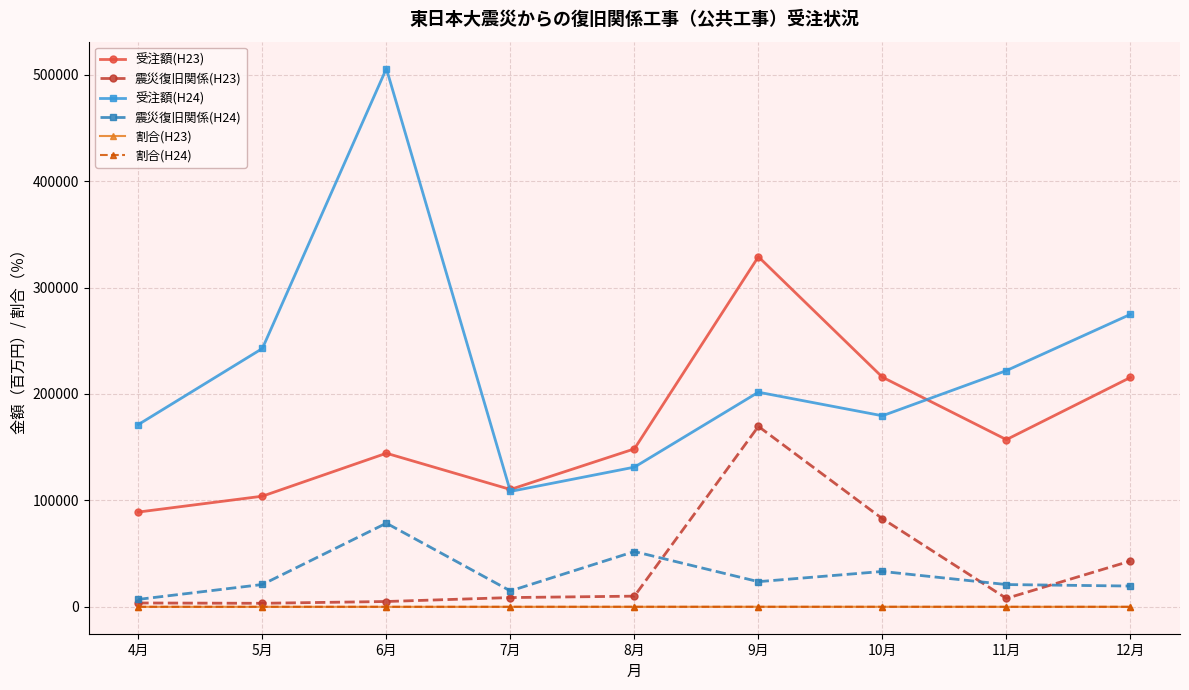

True or false: 割合(H24) and 受注額(H23) intersect in this chart.

False